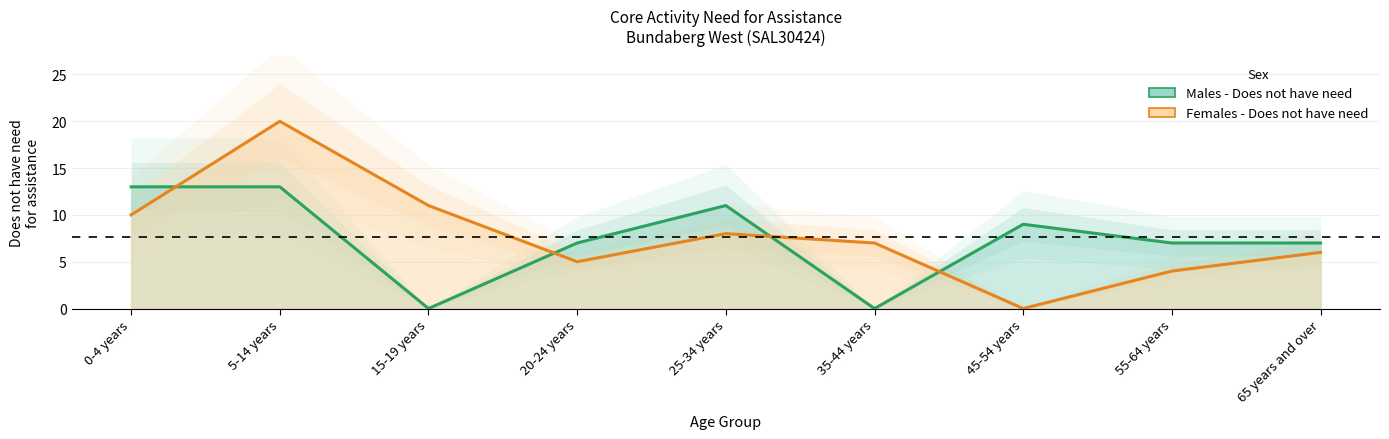

What is the difference between the maximum and minimum values in the Females - Does not have need series?

20